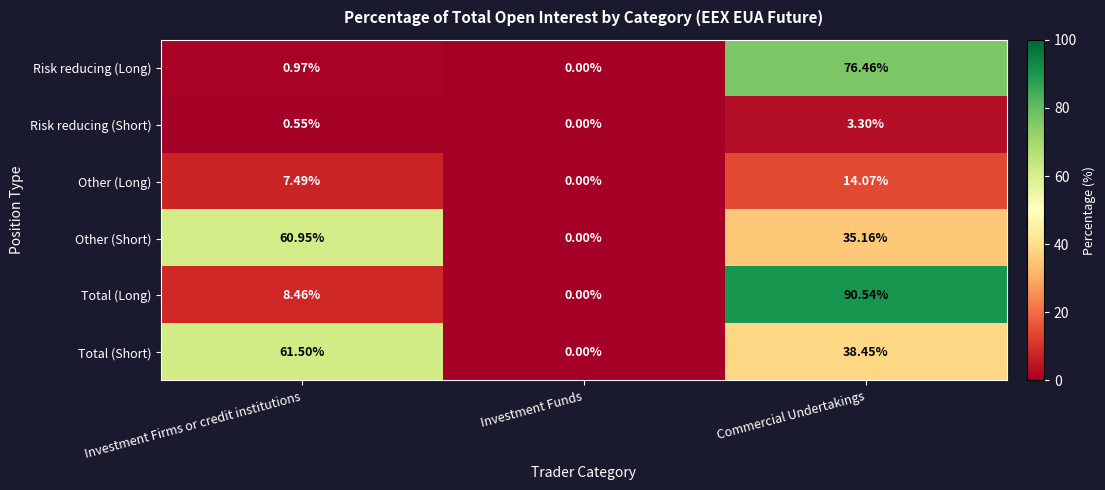

Between Investment Firms or credit institutions and Investment Funds, which series saw the biggest shift?

Total (Short)